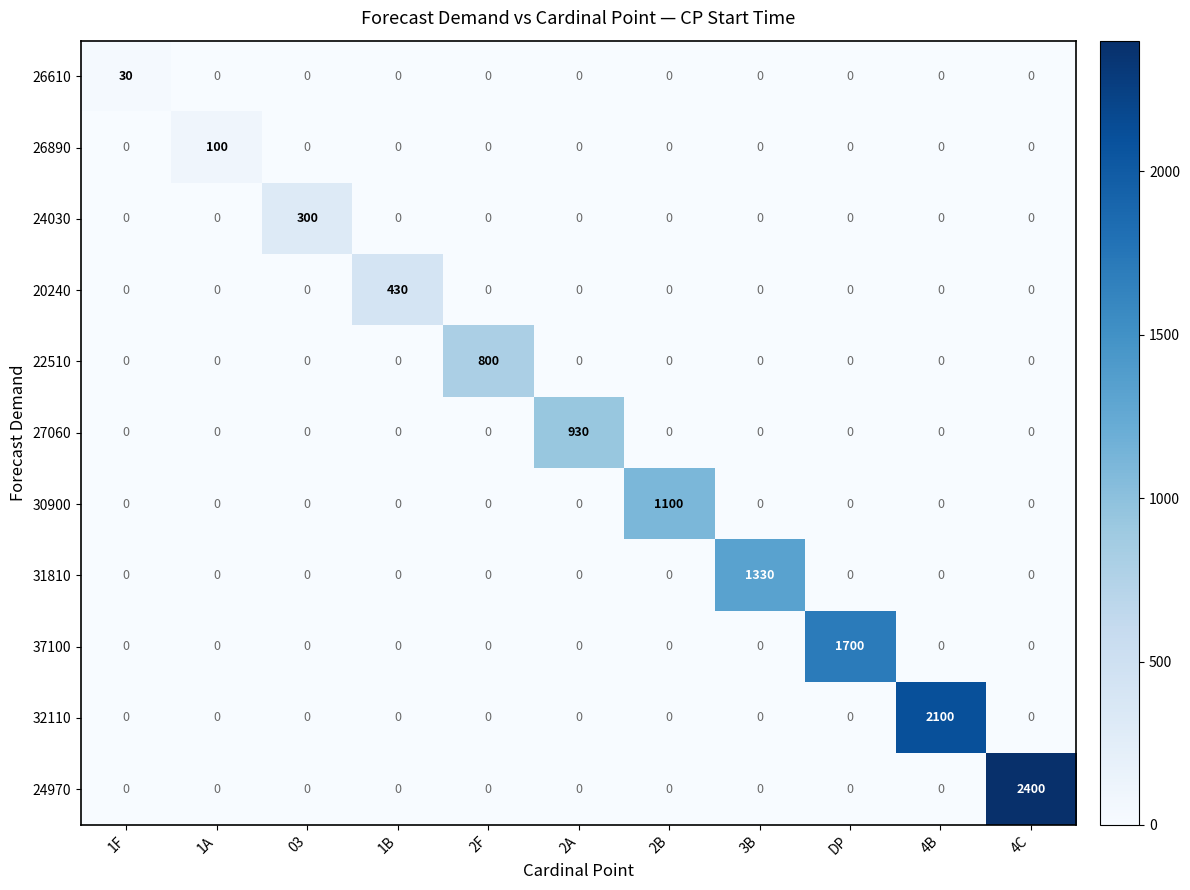

How many series are shown in this chart?

11